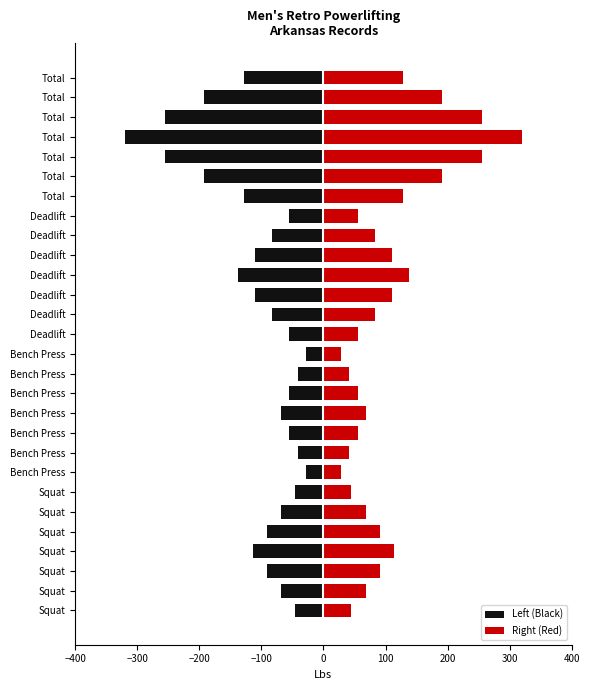

What is the average value of the Left (Black) series?

-105.0